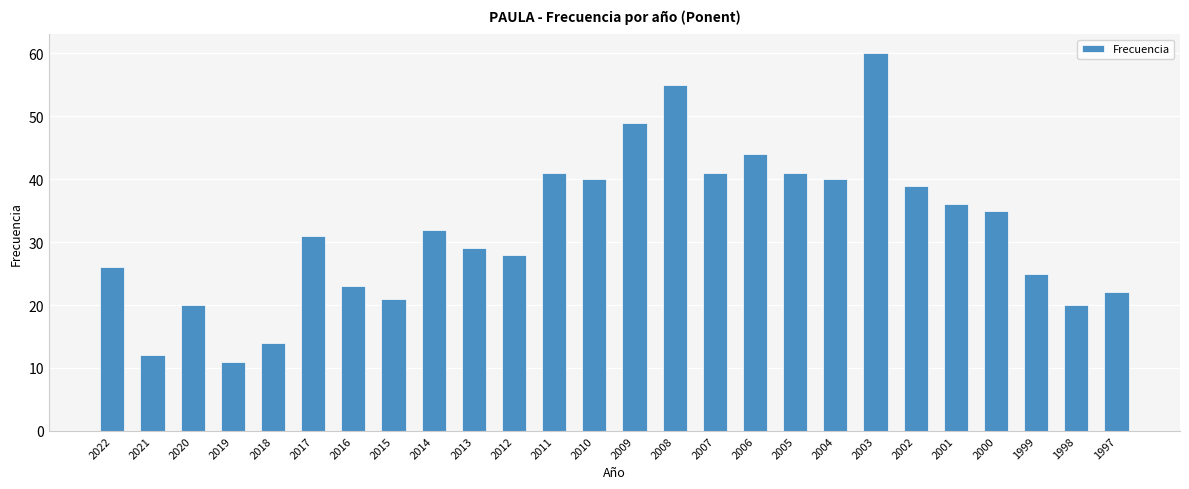

Where is the data nearest to the value 35?

2000